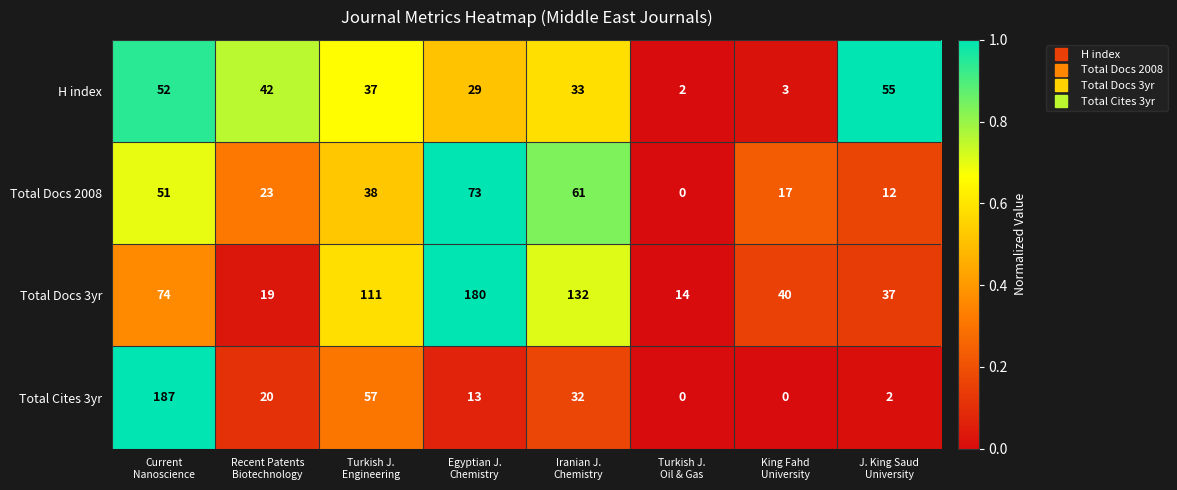

What is the difference between the maximum and minimum values in the Total Docs 3yr series?

166